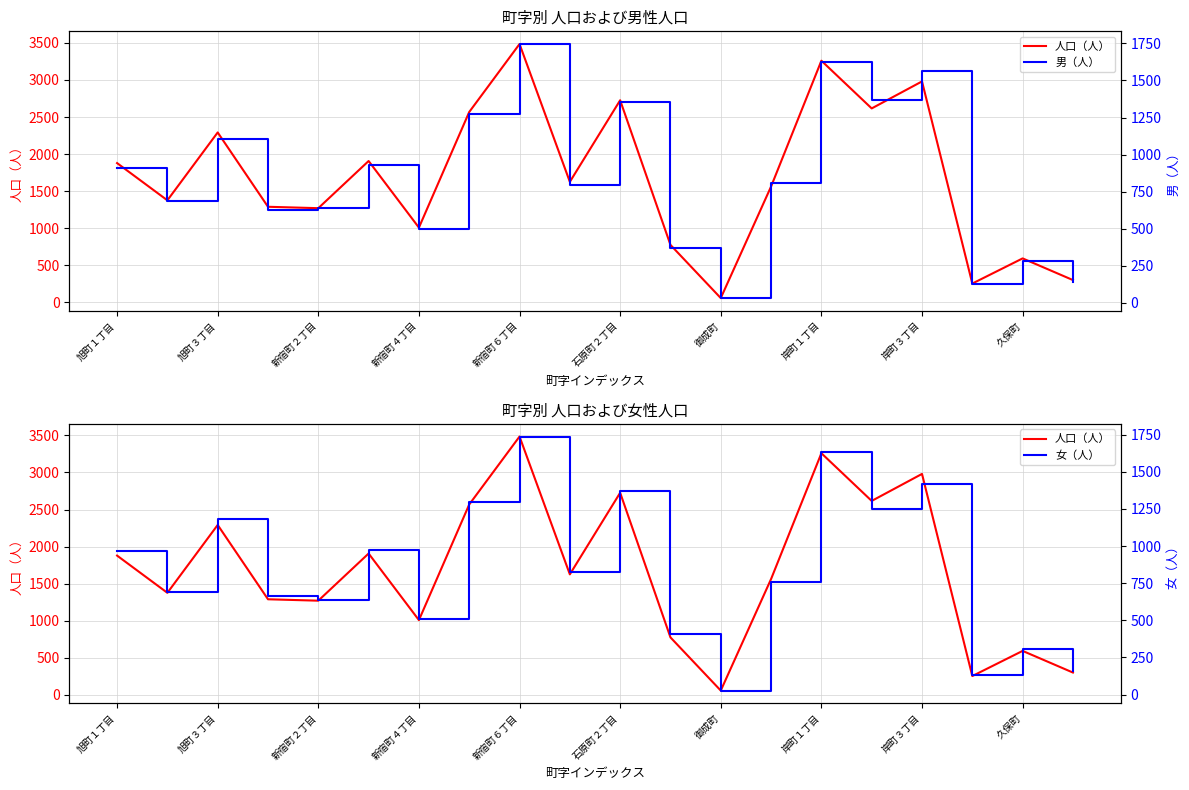

At 19, list the series in order from smallest to largest.

男（人）, 女（人）, 人口（人）